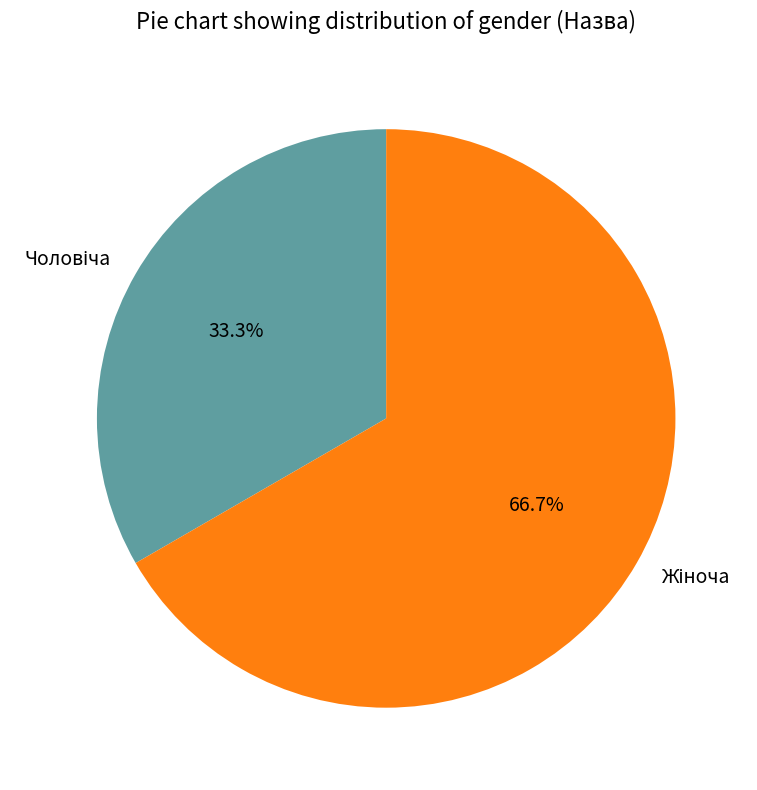

Does any single category account for the majority?

Yes